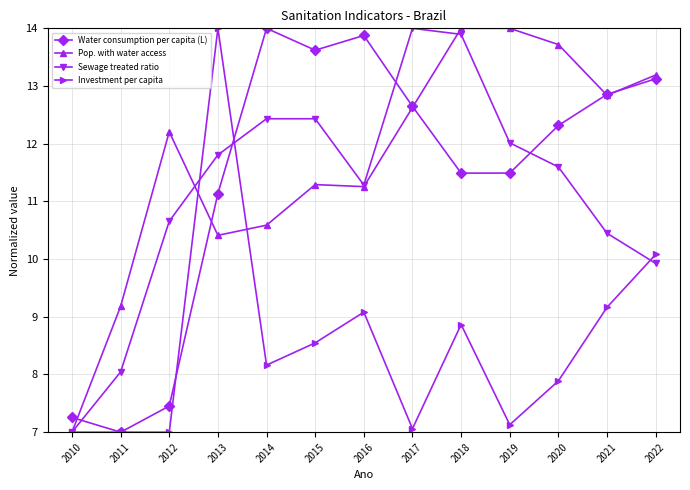

What is the total value across all series at 2022?

46.3